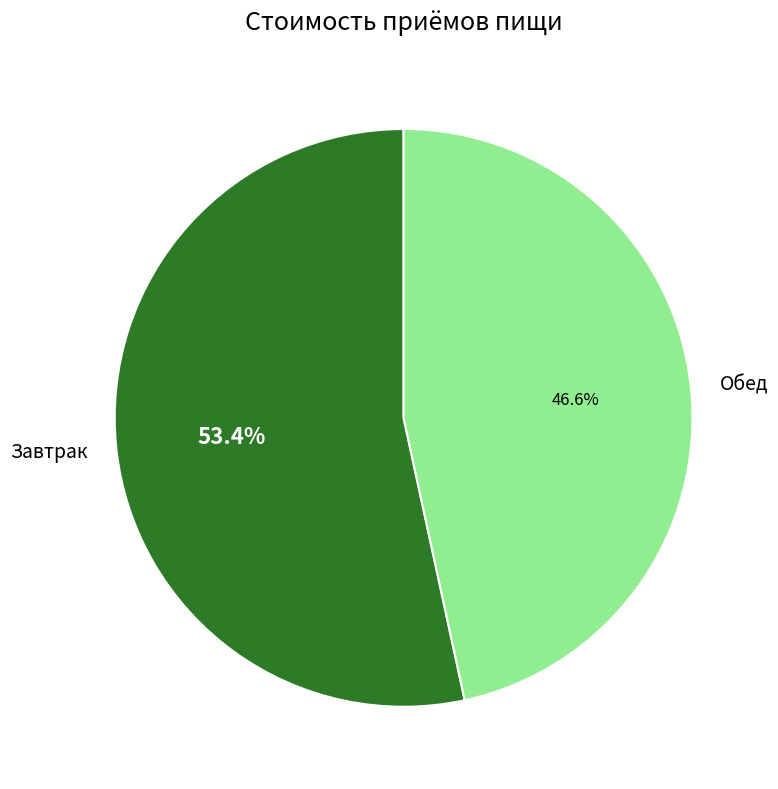

What percentage is the Обед slice, to the nearest percent?

47%